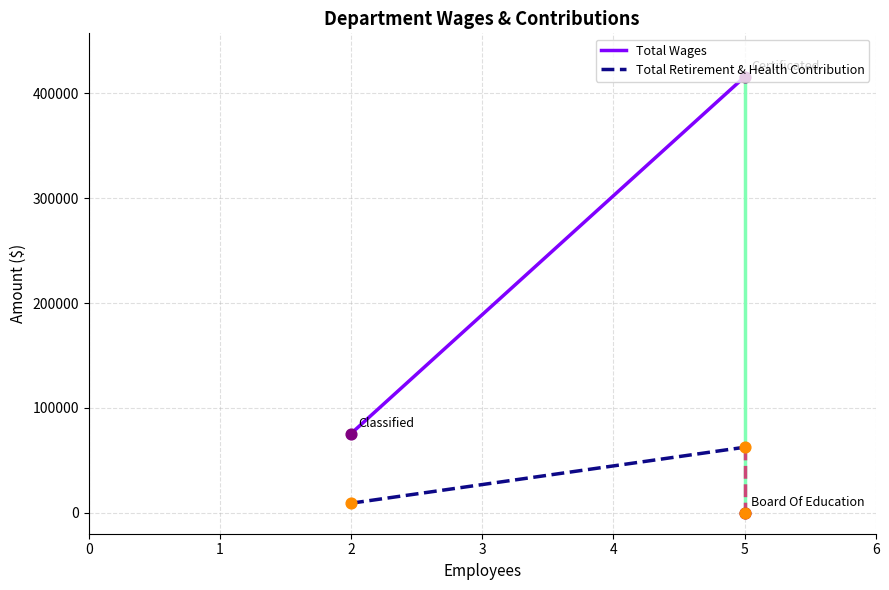

Which series reaches the maximum Y coordinate?

Total Wages